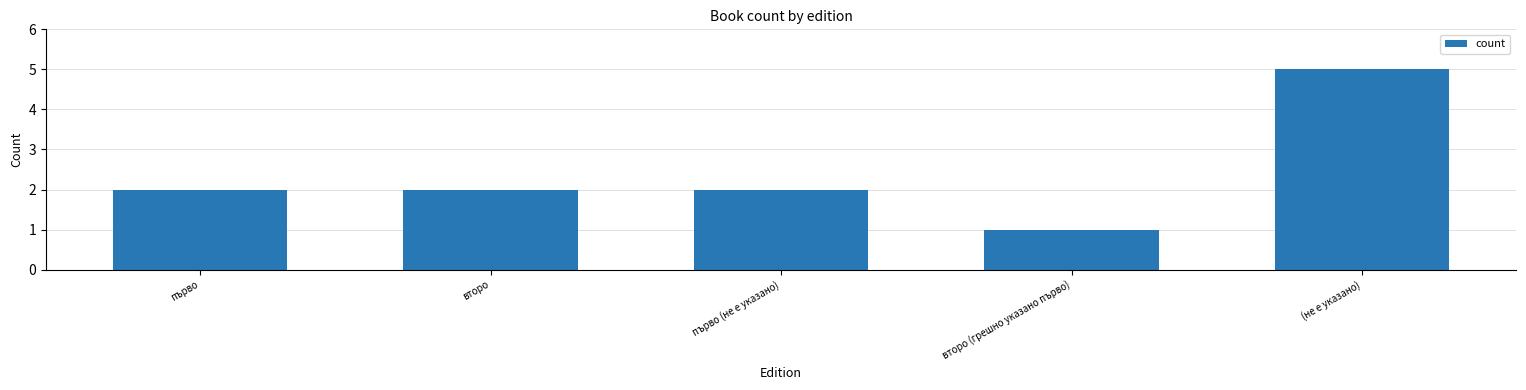

Reading left to right, what are all the values shown in this chart?

2	2	2	1	5